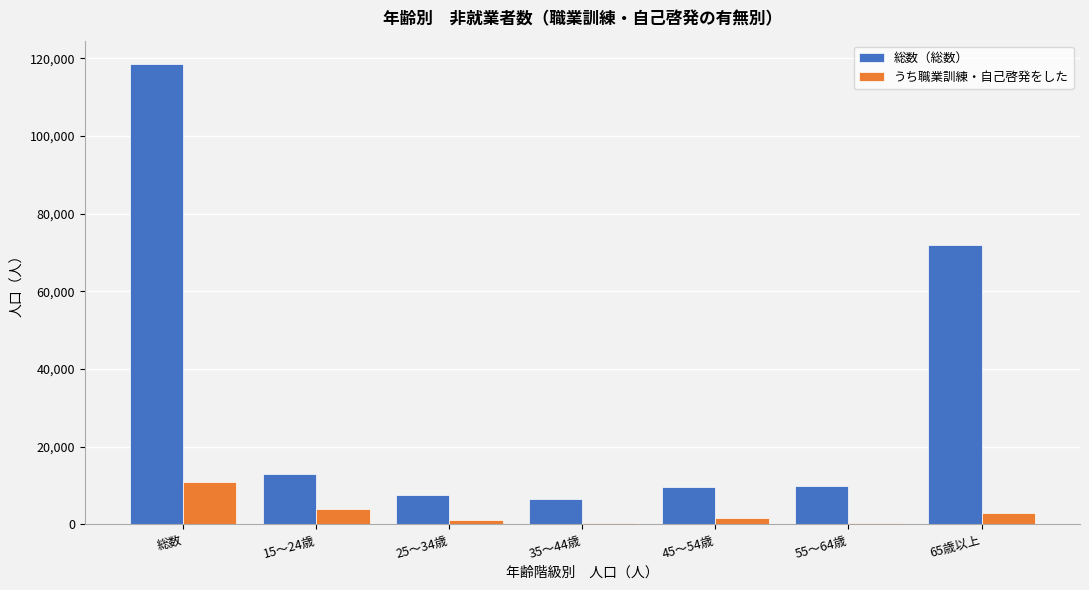

Between 45～54歳 and 65歳以上, which series saw the biggest shift?

総数（総数）